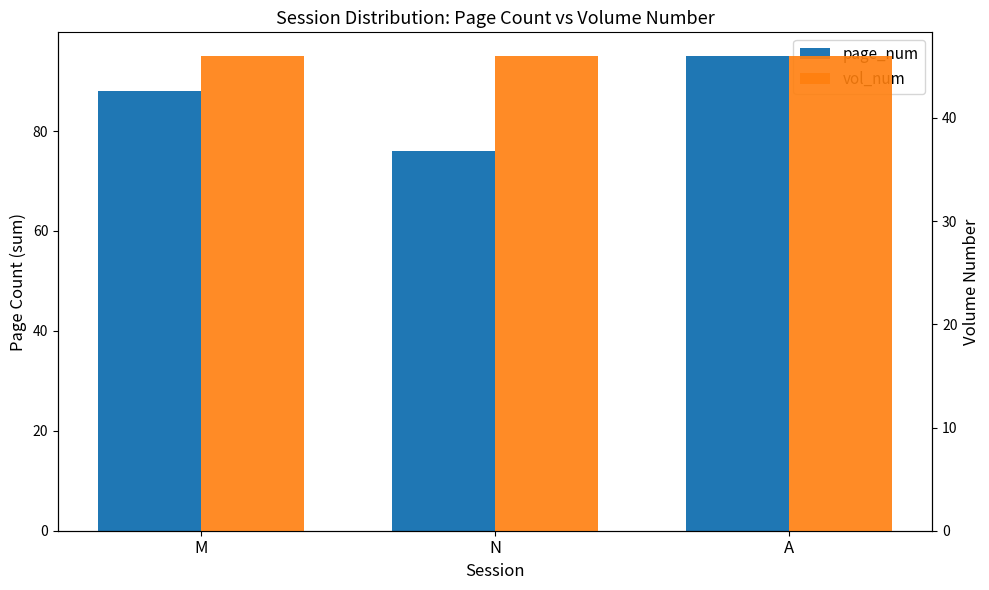

Reading left to right, extract all data points from this chart.

page_num: M=88	N=76	A=95
vol_num: M=46	N=46	A=46